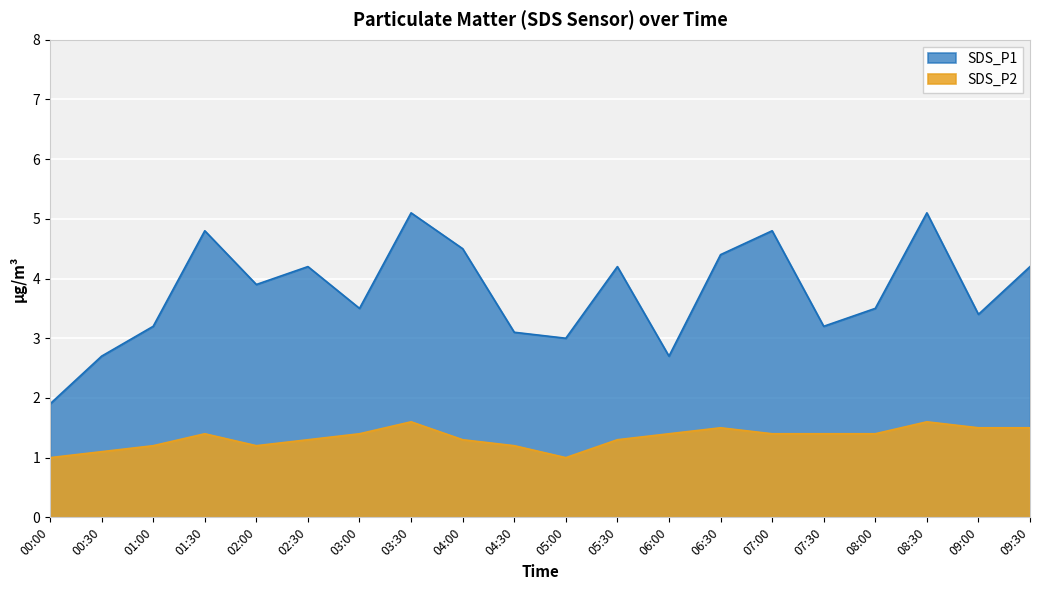

True or false: SDS_P2 and SDS_P1 intersect in this chart.

False